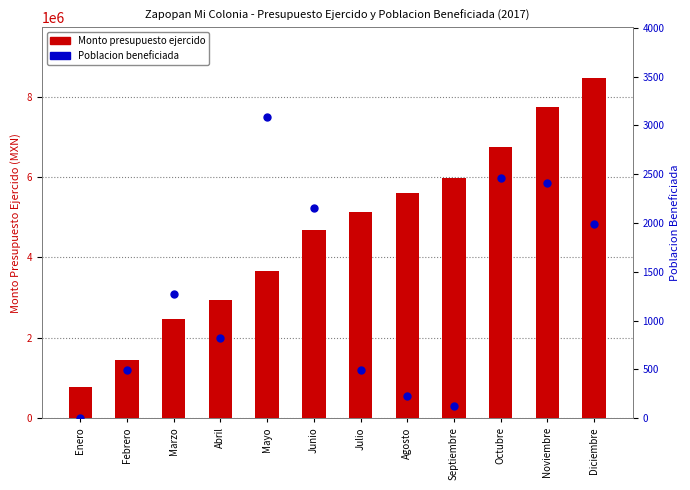

Which series contains the lowest Y value?

Poblacion beneficiada